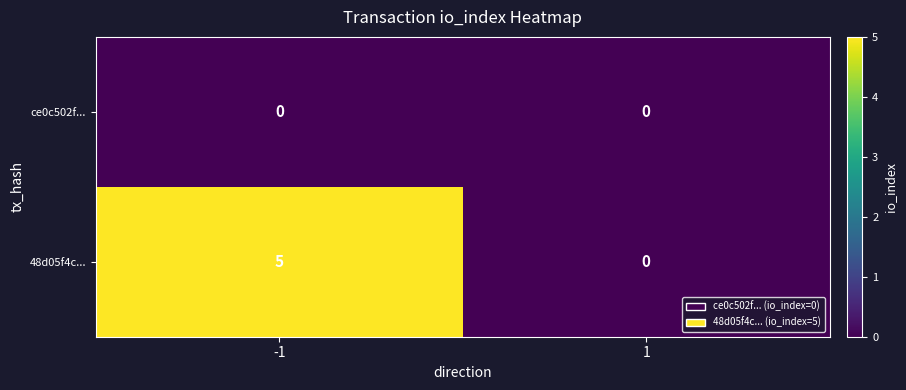

At -1, list the series in order from largest to smallest.

48d05f4c..., ce0c502f...